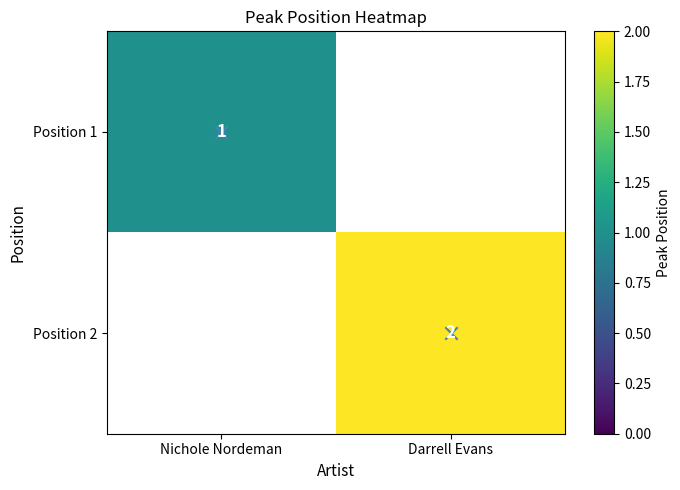

Is the value of Position 2 at Nichole Nordeman greater than the value of Position 1 at Darrell Evans?

No